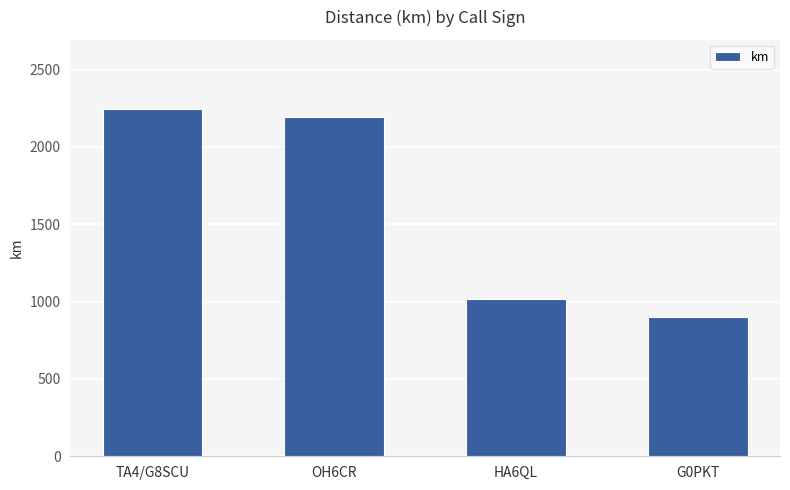

What is the label of the 1st bar from the right?

G0PKT